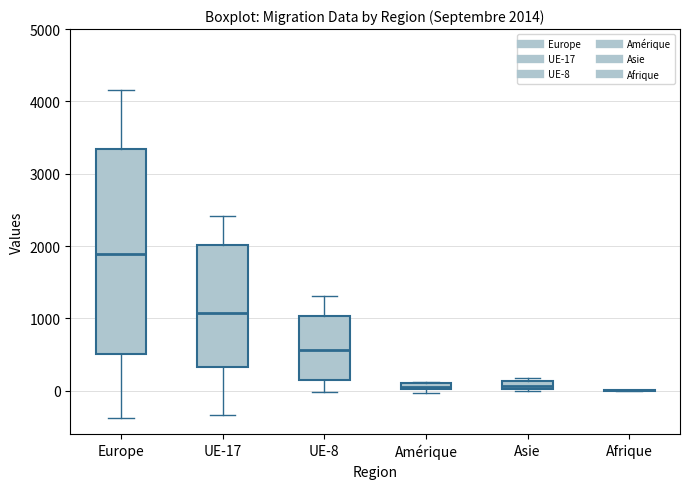

Comparing the boxes themselves (not the whiskers), which one is the tallest?

Europe